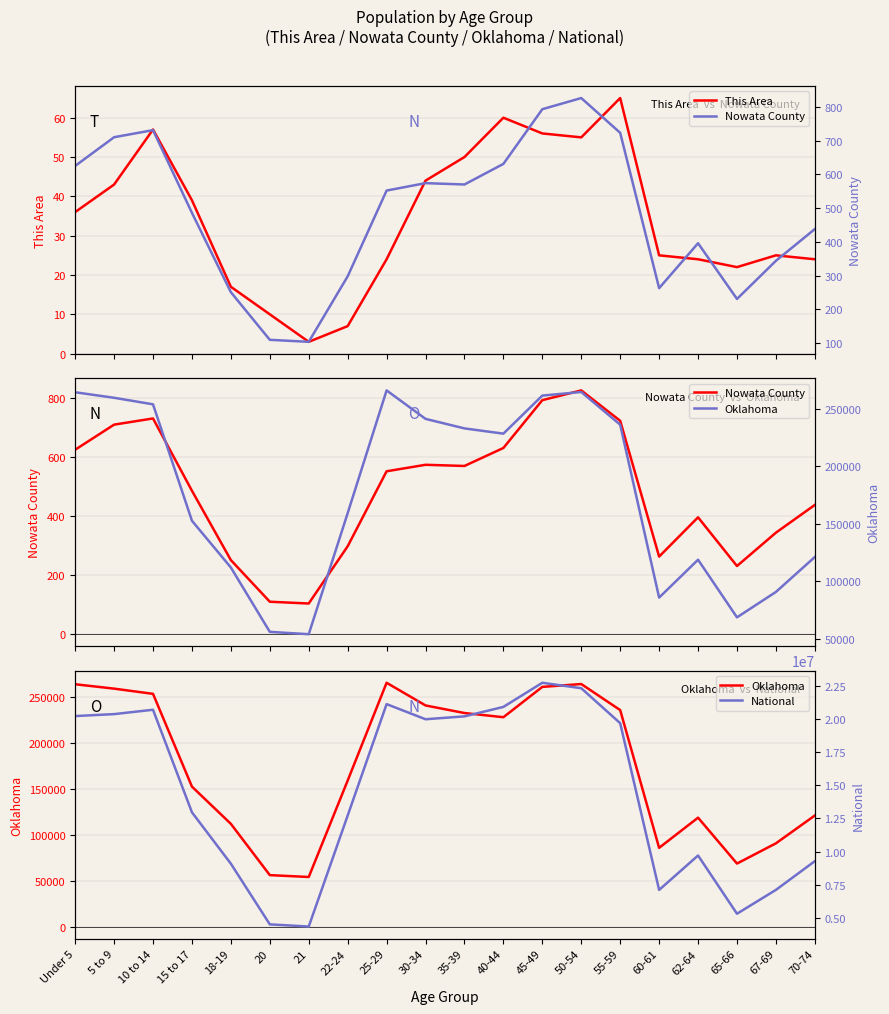

What is the total value across all series at 5 to 9?

20608746